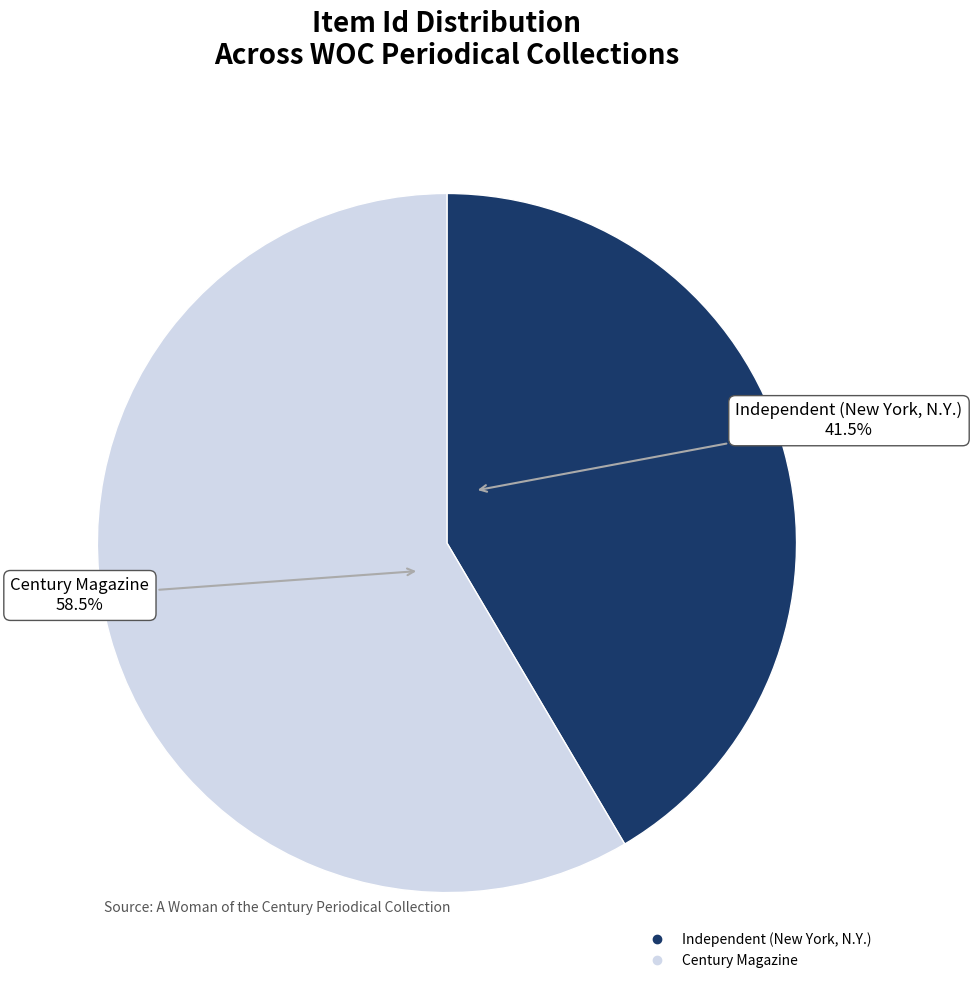

What percentage do Independent (New York, N.Y.) and Century Magazine together represent?

100.0%